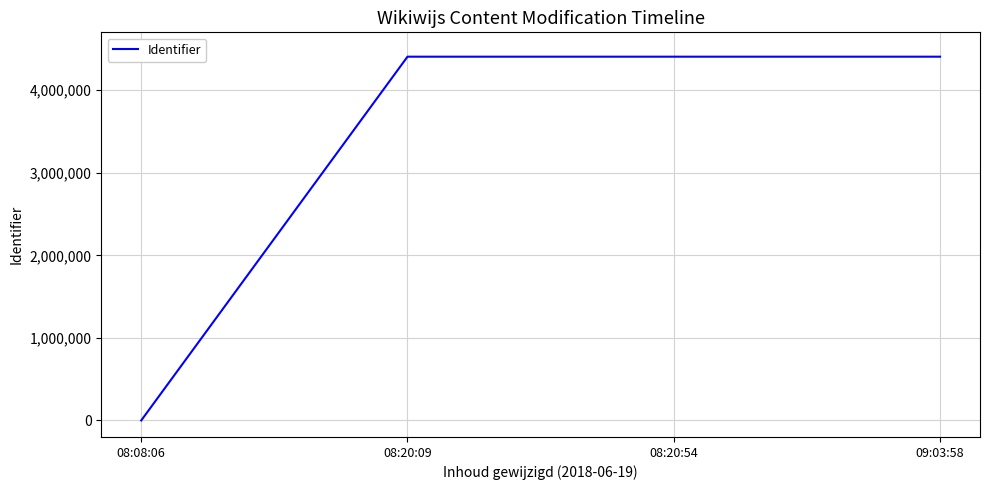

Read the value at 08:20:09.

4405116